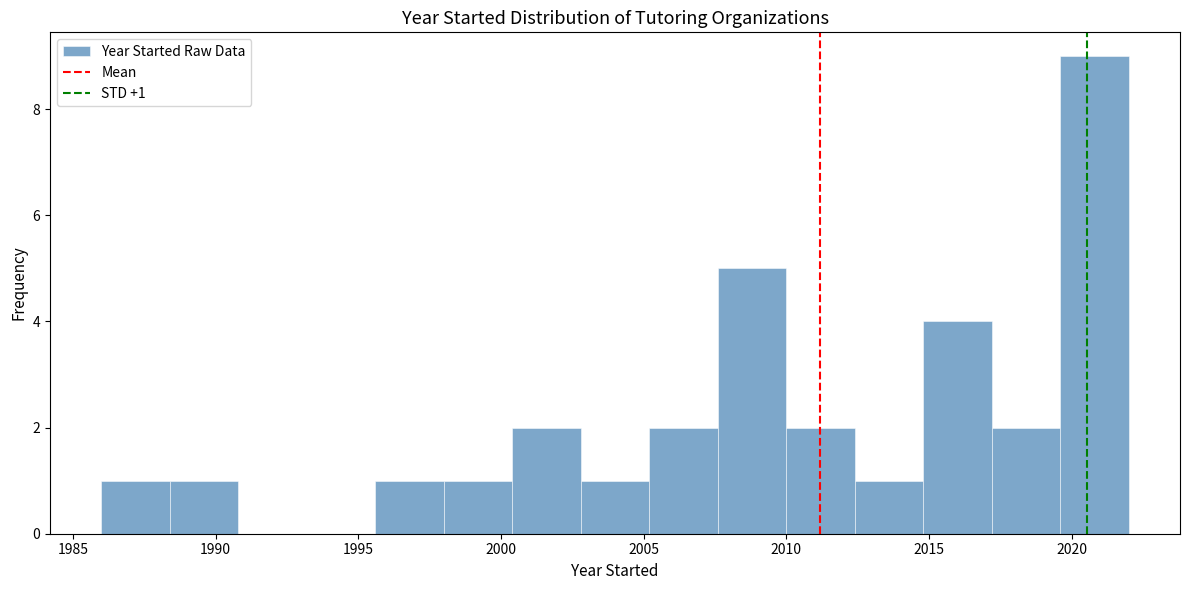

Which range on the x-axis has the tallest bar?

2019.6 to 2022.0